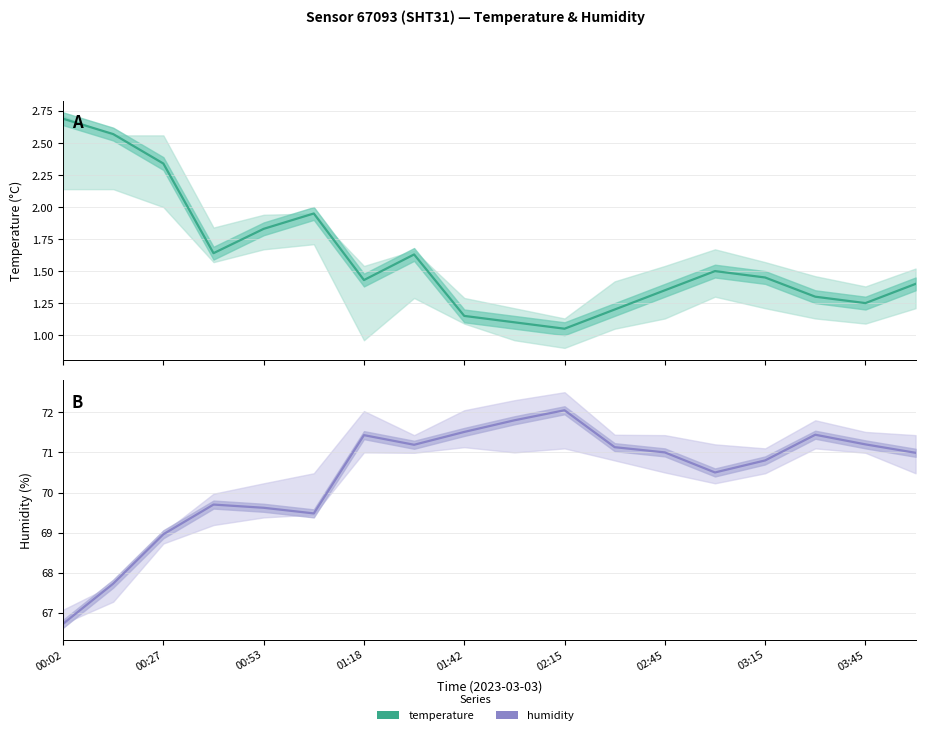

How many categories are shown in the chart?

18